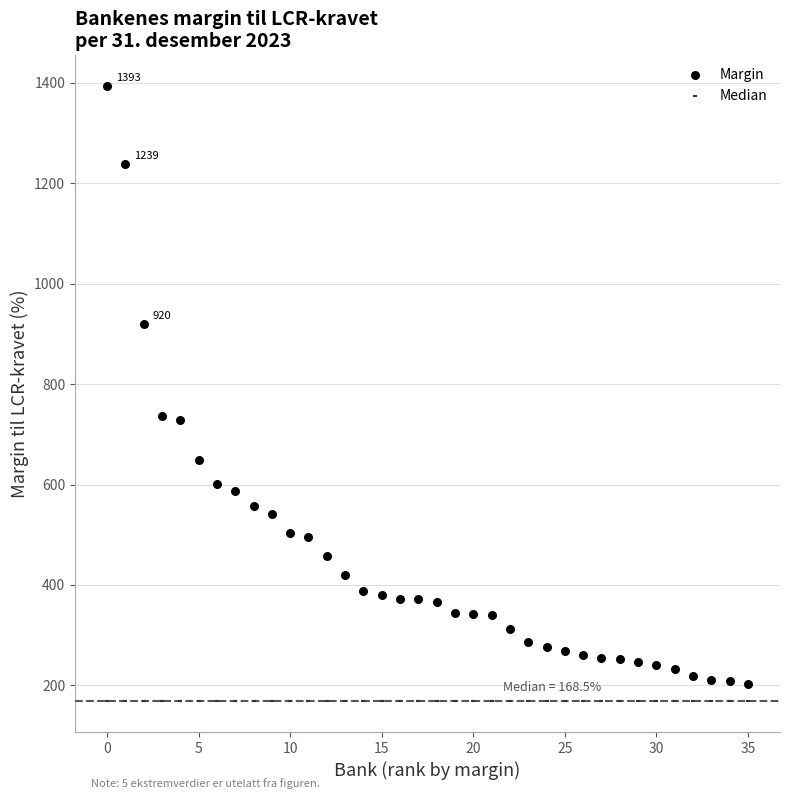

Which series contains the lowest Y value?

Median